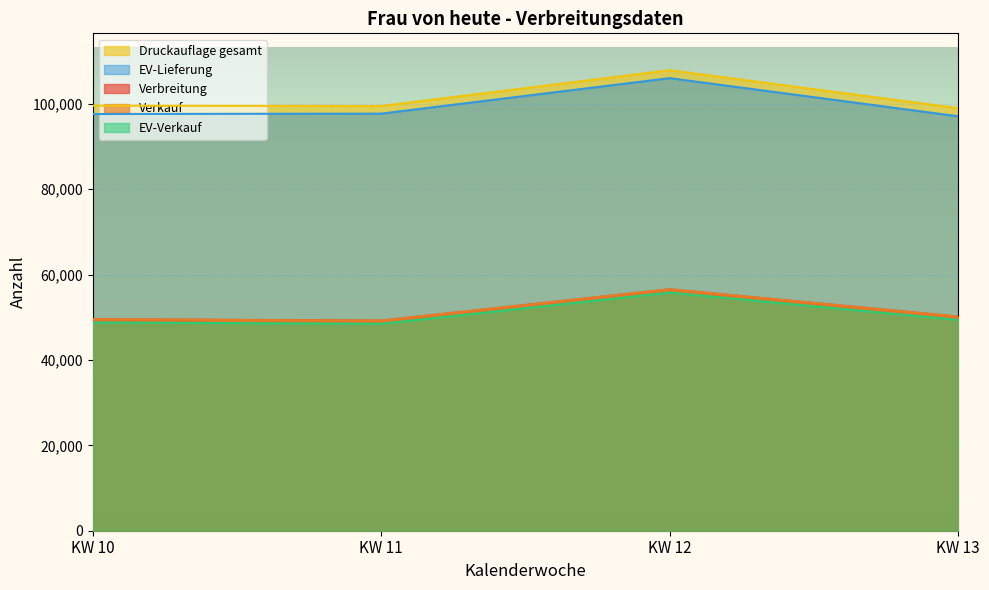

Where is Verkauf nearest to the value 52875?

KW 13